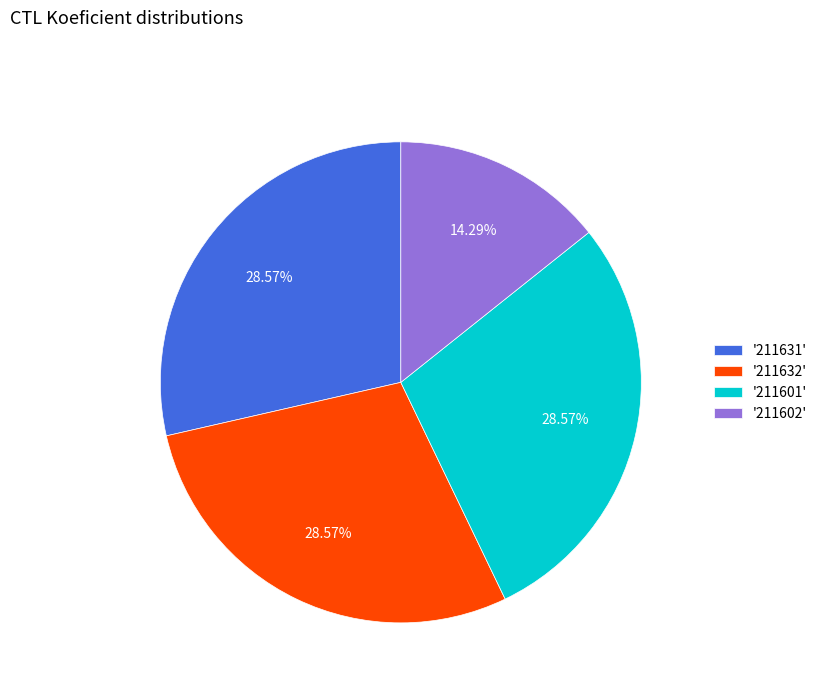

Combined, do '211602' and '211631' account for over 50%?

No